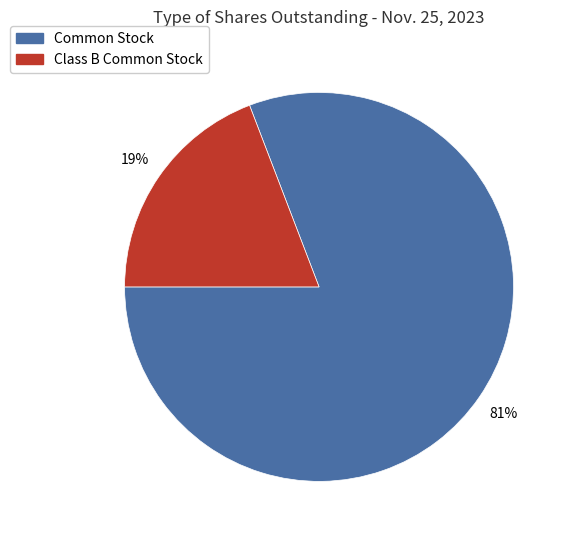

The Common Stock slice represents 69% of the pie. True or false?

False